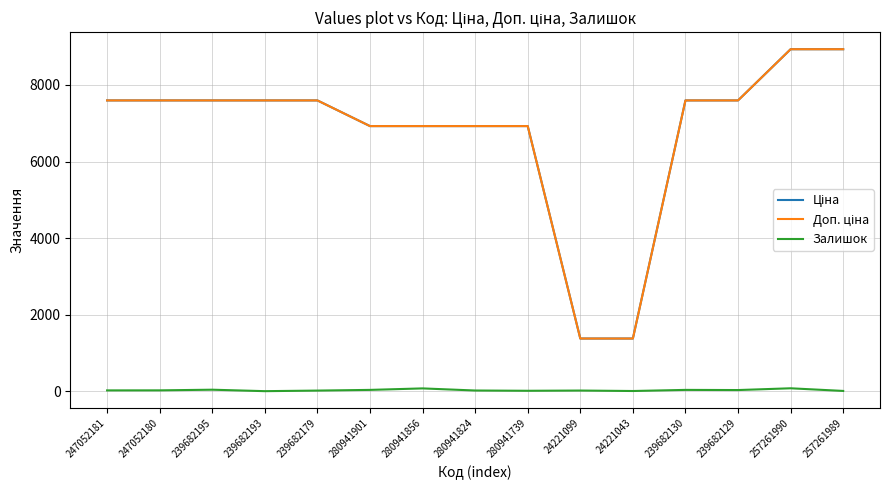

What is the greatest value displayed?

8934.1